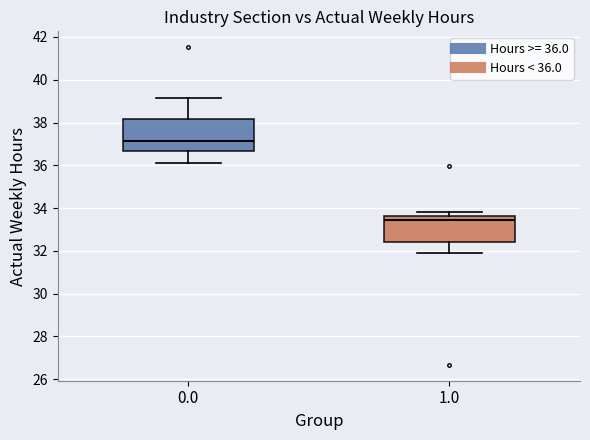

Where is the lower edge of the box at x = 0.0 on the y-axis? The values are not printed on the chart, so give them approximately, as read against the axis.

36.6